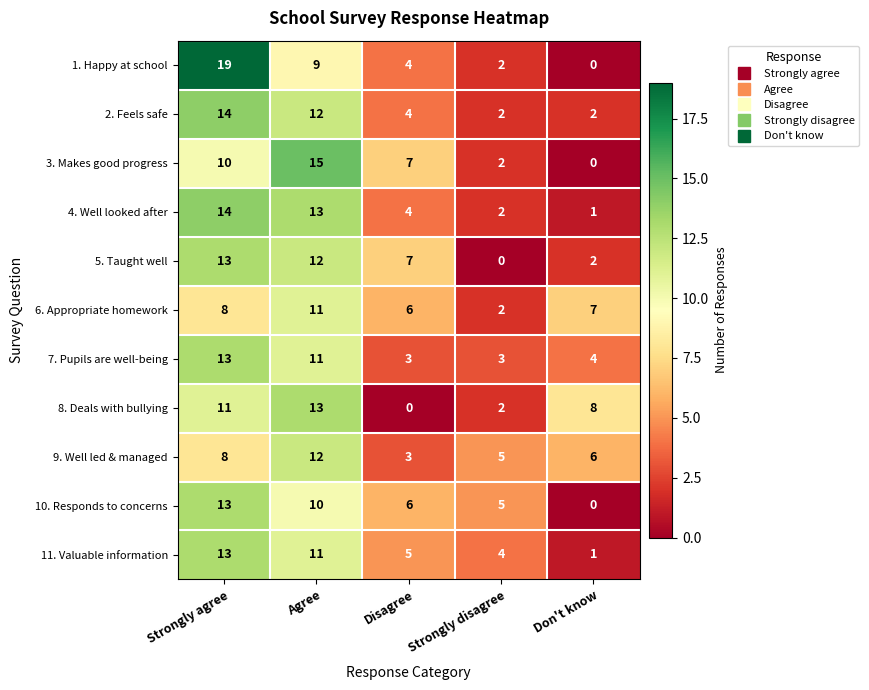

At how many categories does at least one series exceed 3?

5